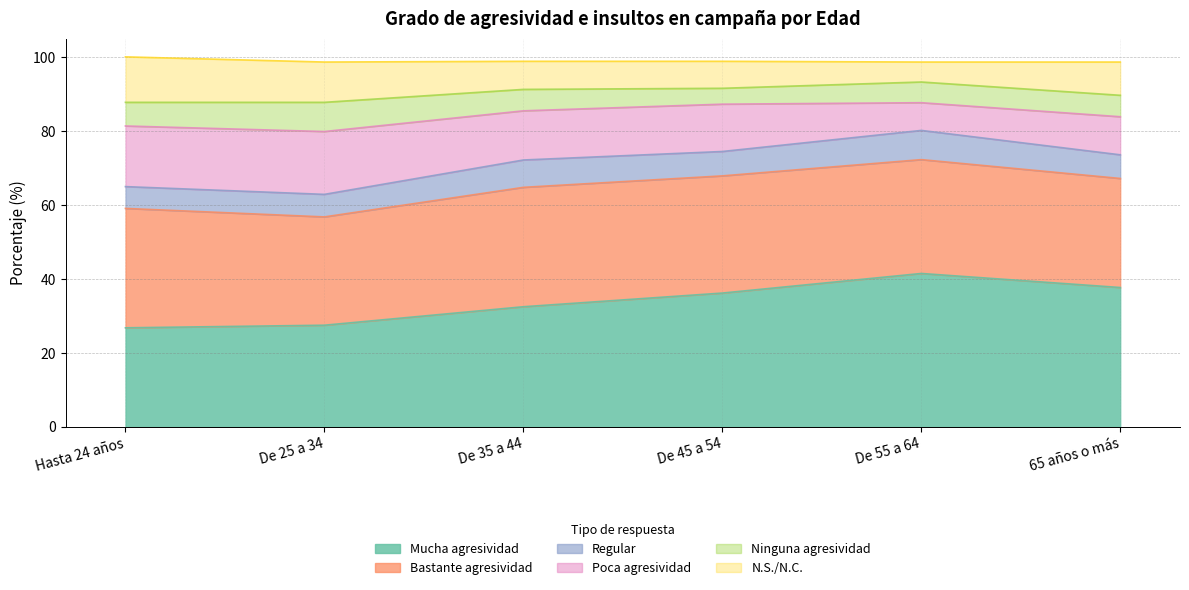

Reading left to right, what are all the values shown in this chart?

Mucha agresividad: 26.8	27.5	32.5	36.2	41.5	37.7
Bastante agresividad: 32.3	29.3	32.3	31.7	30.8	29.5
Regular: 5.9	6.1	7.4	6.6	7.9	6.4
Poca agresividad: 16.4	17.0	13.3	12.8	7.5	10.3
Ninguna agresividad: 6.4	7.9	5.8	4.3	5.6	5.8
N.S./N.C.: 12.3	10.9	7.6	7.3	5.4	9.0